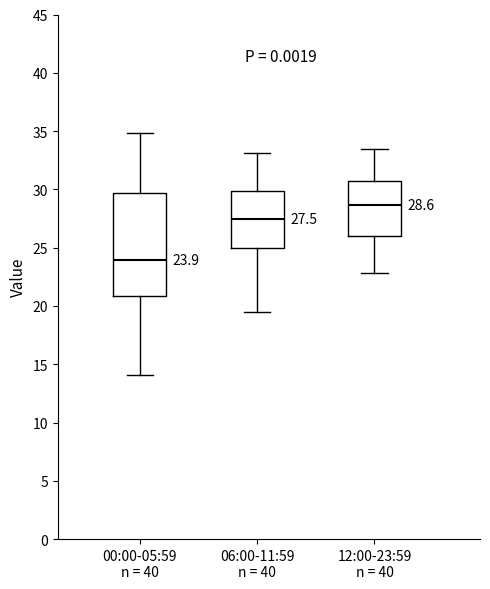

Which box is the tallest, from its lower edge to its upper edge?

00:00-05:59 n = 40